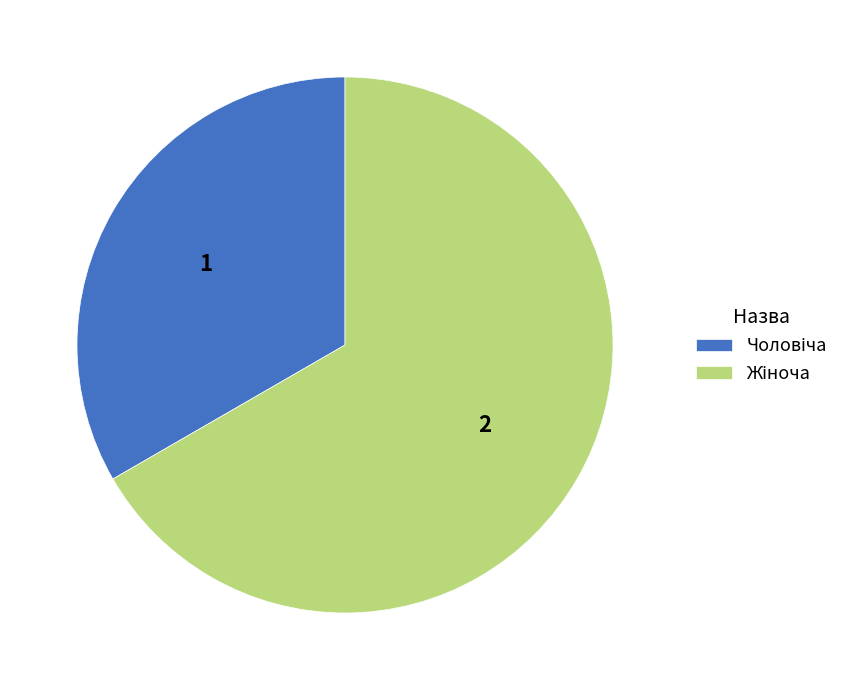

Is there any slice that represents more than half of the pie?

Yes